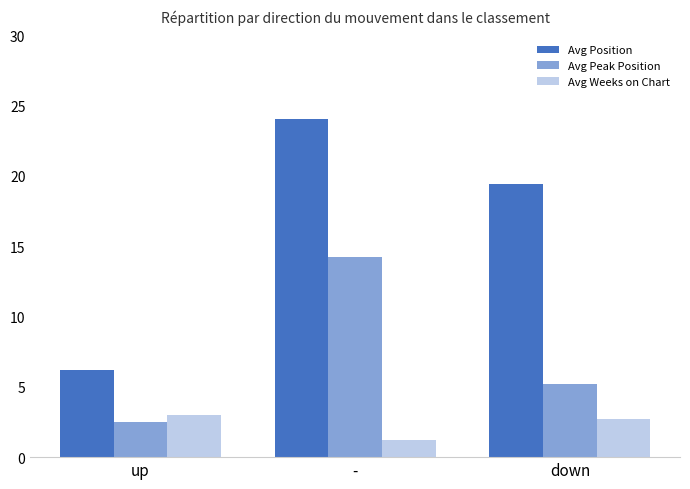

How many distinct data groups are displayed?

3